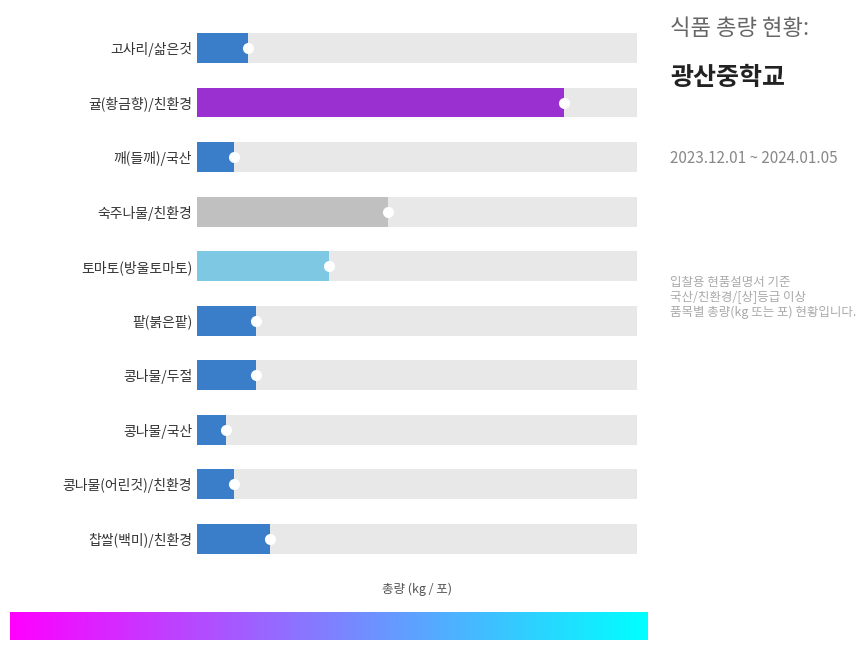

What is the label of the 2nd bar from the right?

콩나물(어린것)/친환경